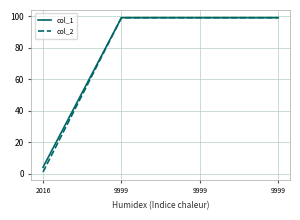

Rank the series by their maximum value, from highest to lowest.

col_1, col_2